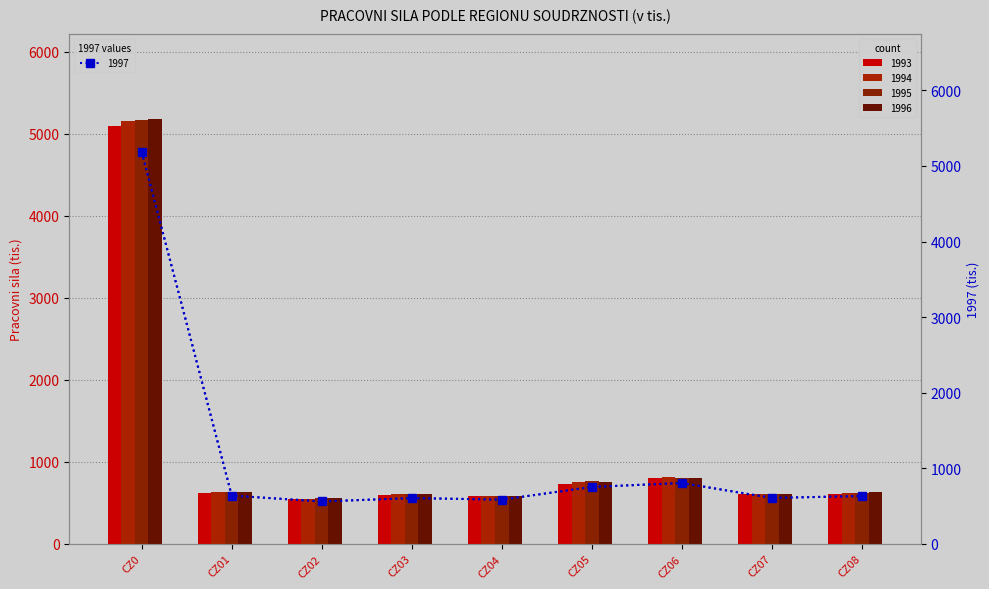

What is the value of the 1993 bar at the 4th from the left?

594.2